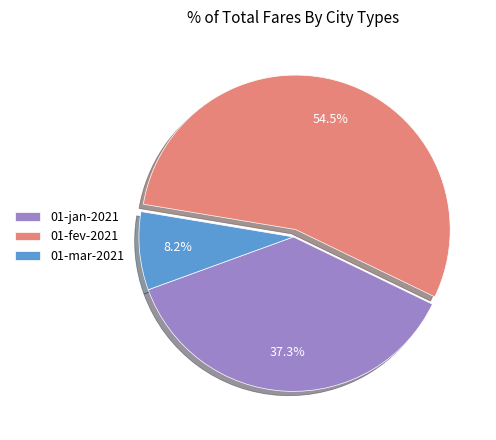

What percentage is the 01-mar-2021 slice, to the nearest percent?

8%